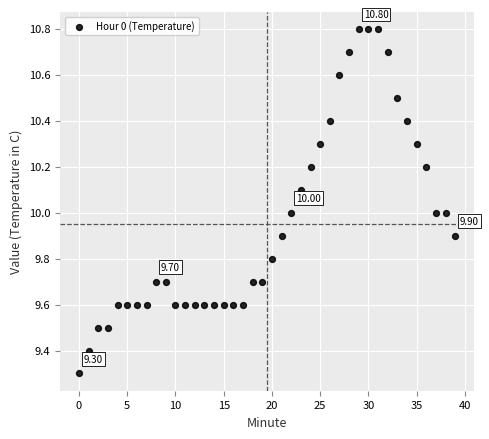

What is the range of Y values (max minus min)?

1.5